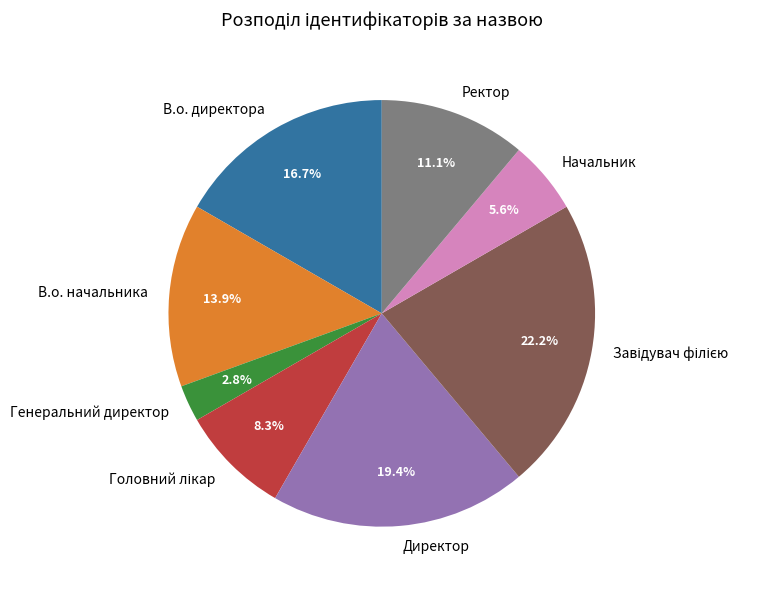

Which has a higher value, Генеральний директор or В.о. начальника?

В.о. начальника